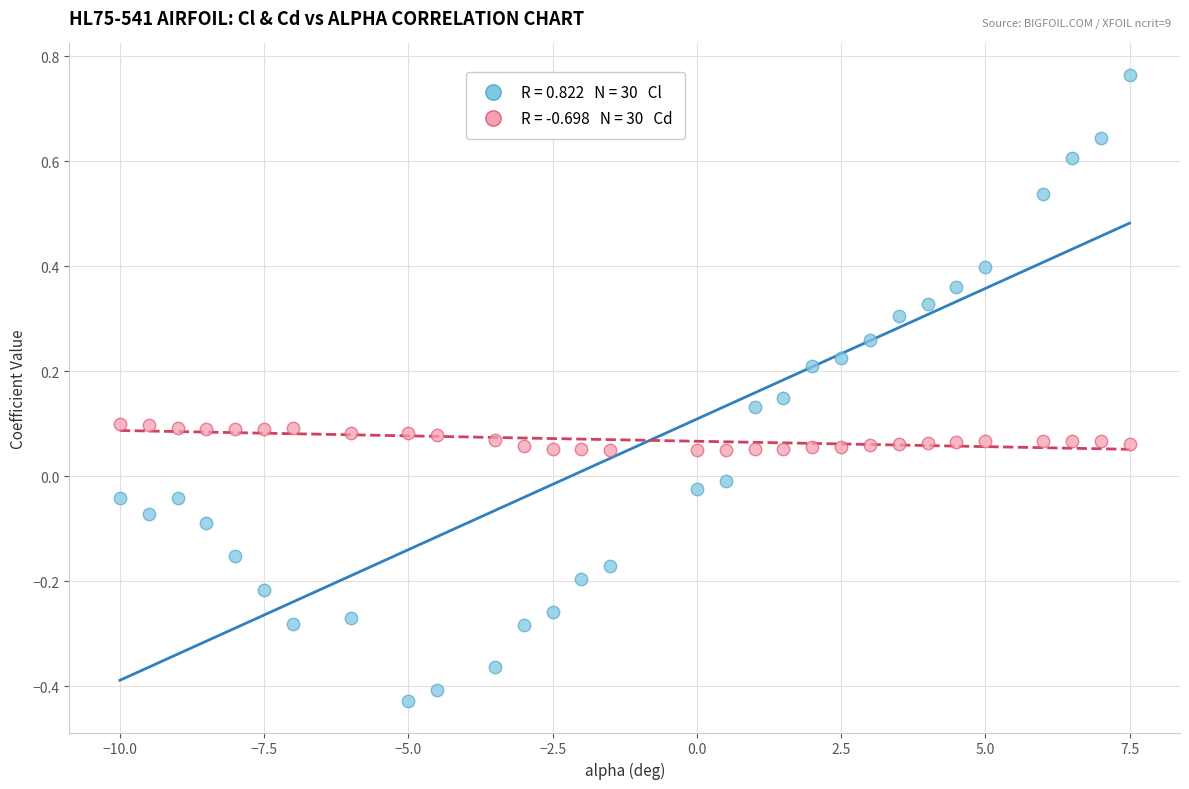

Across all data points, what is the range of Y values (max minus min)?

1.2